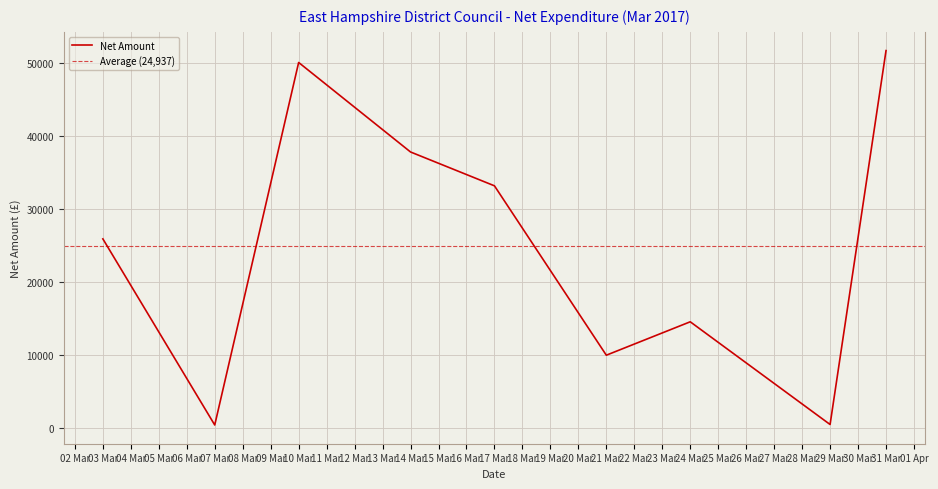

The value of Net Amount at 24 Mar is 19012.6. True or false?

False